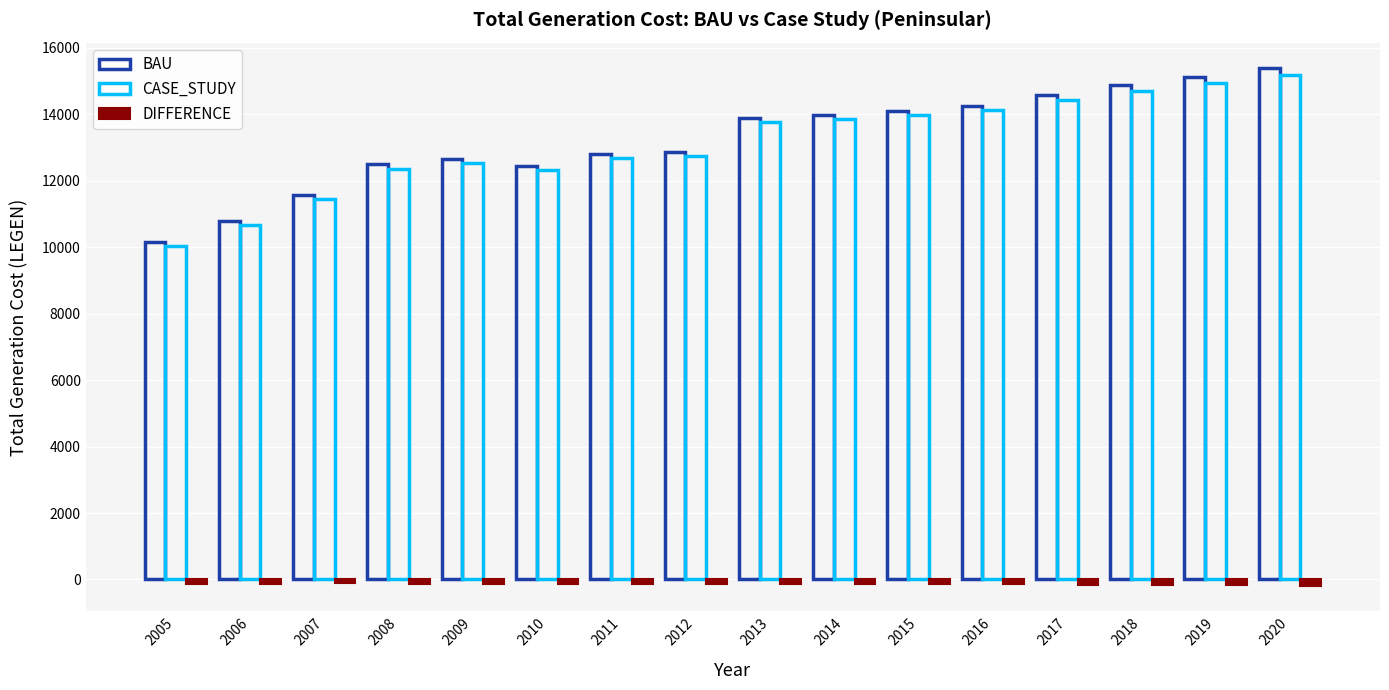

Does the chart contain stacked bars?

No